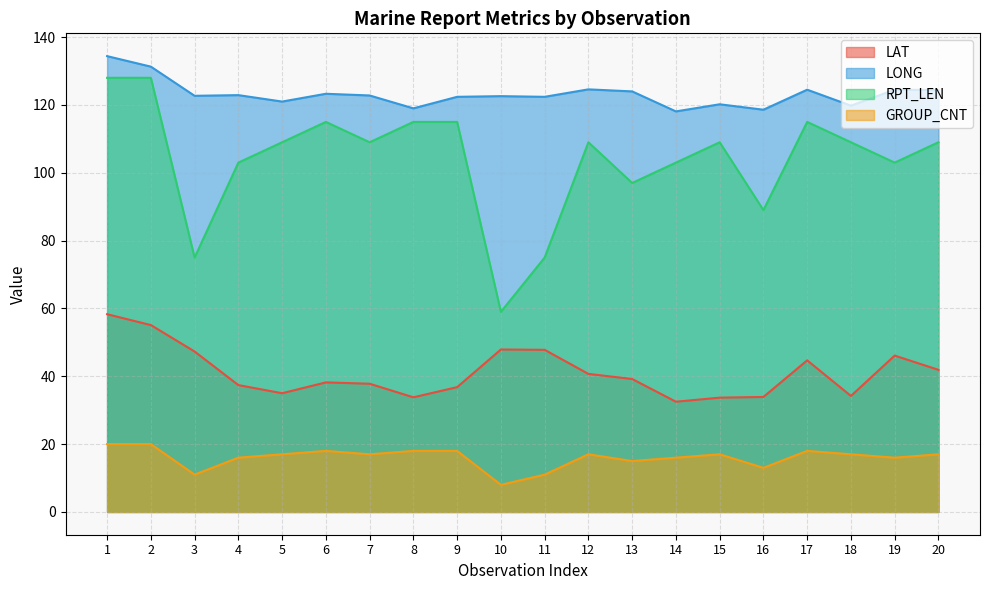

Which series changed the most between 7 and 13?

RPT_LEN